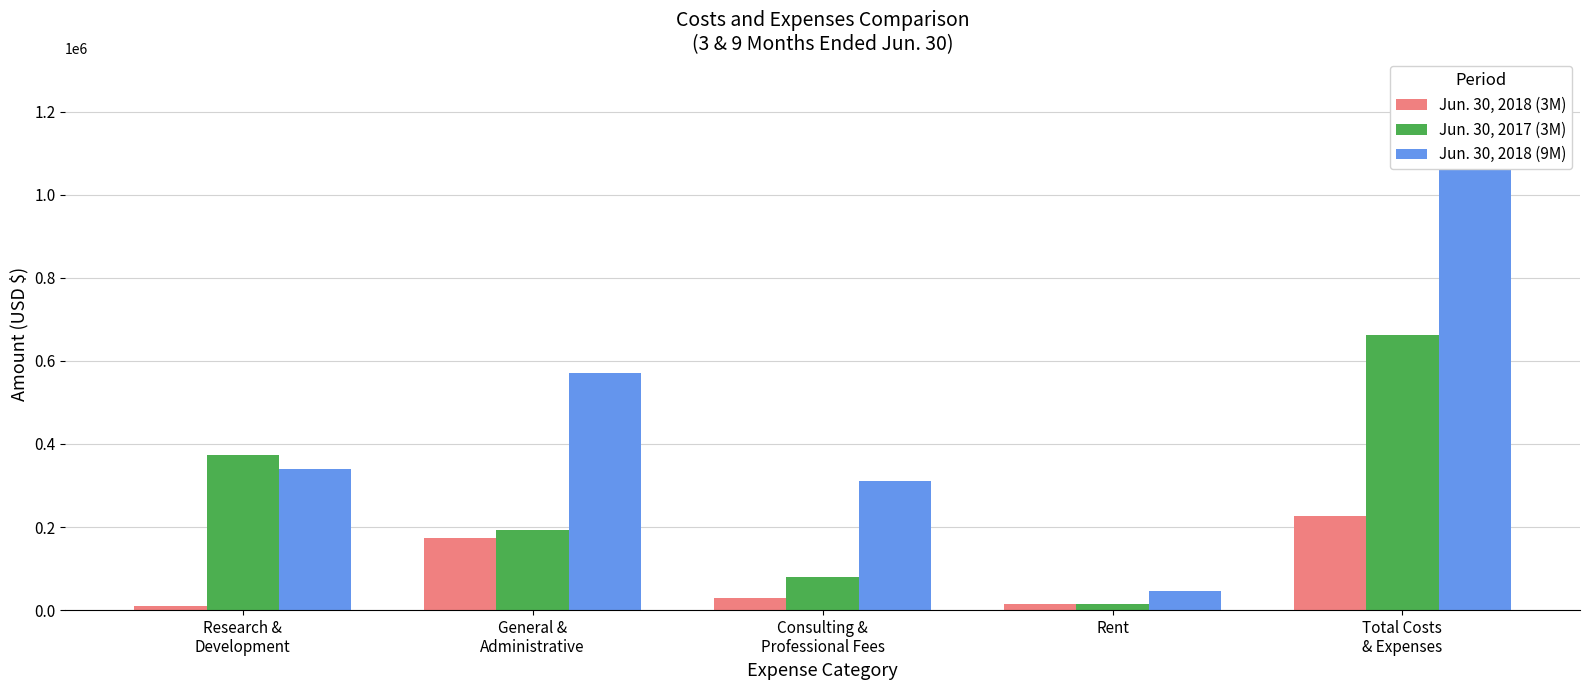

What is the sum of the Jun. 30, 2018 (3M) values at Consulting &
Professional Fees and General &
Administrative?

202579